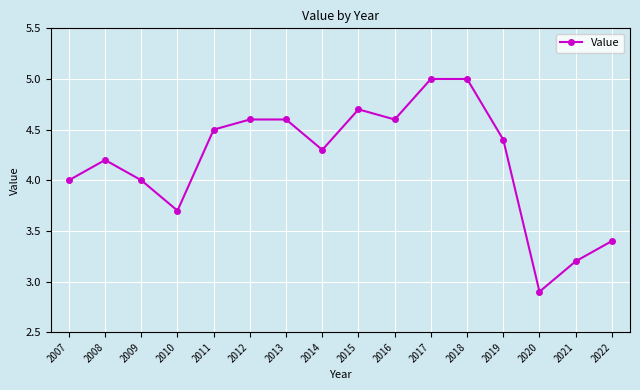

At which label is the value closest to 3?

2020